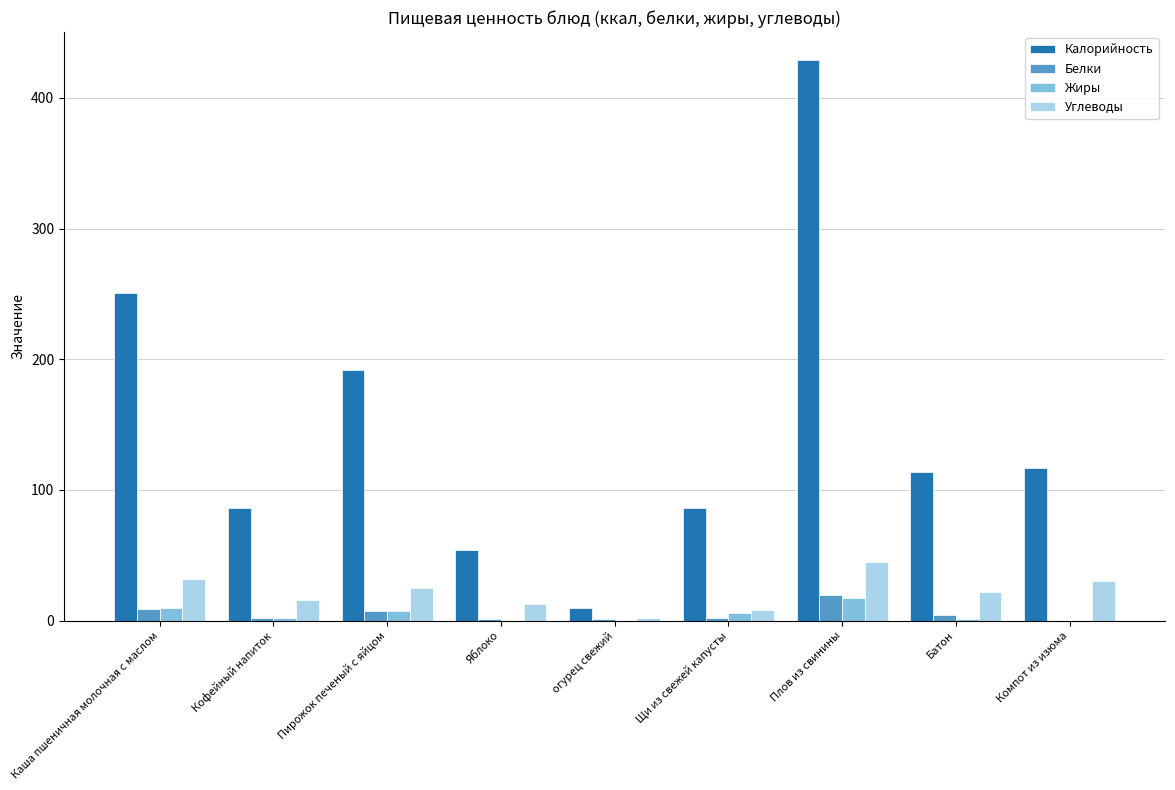

Is it true that Жиры equals 10 at Каша пшеничная молочная с маслом?

True